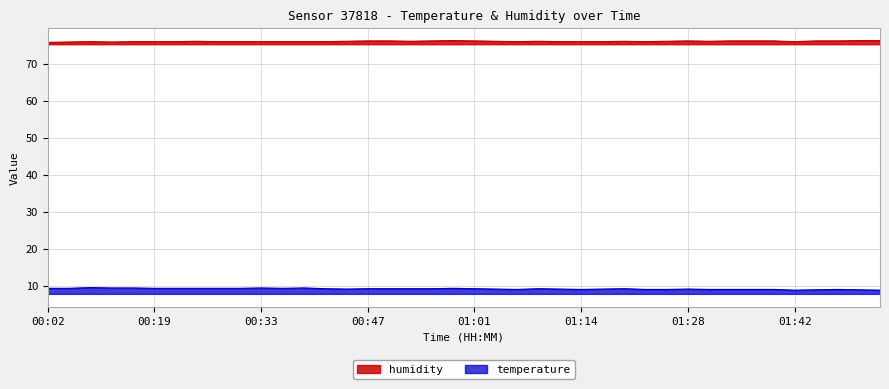

What is the difference between the maximum and minimum values in the humidity series?

0.5